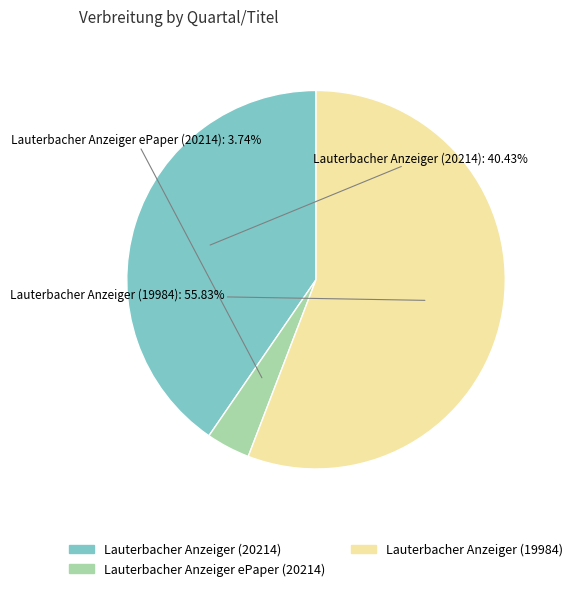

How many slices are in this pie chart?

3